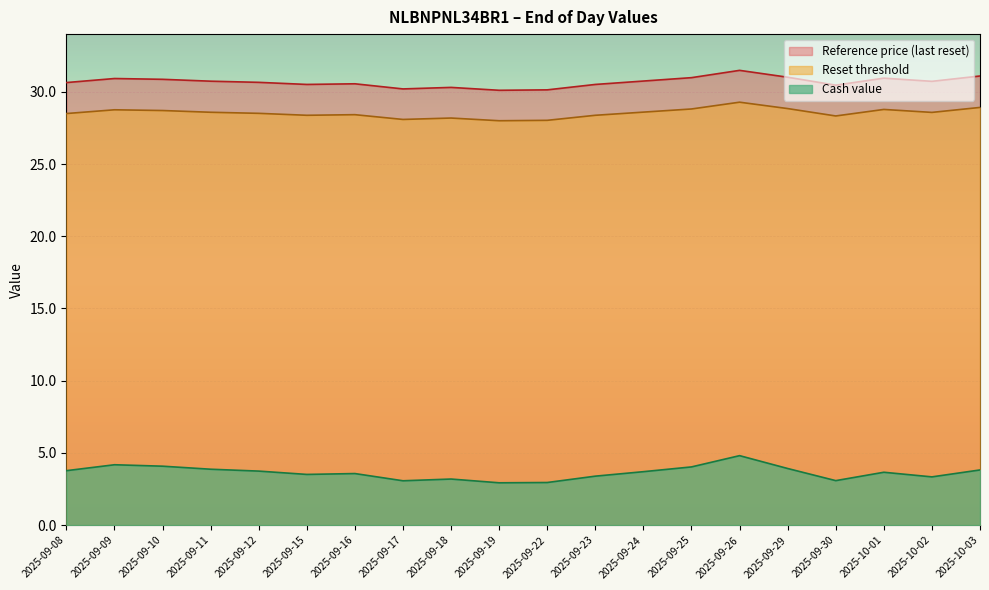

Which series changed the most between 2025-09-19 and 2025-09-15?

Cash value